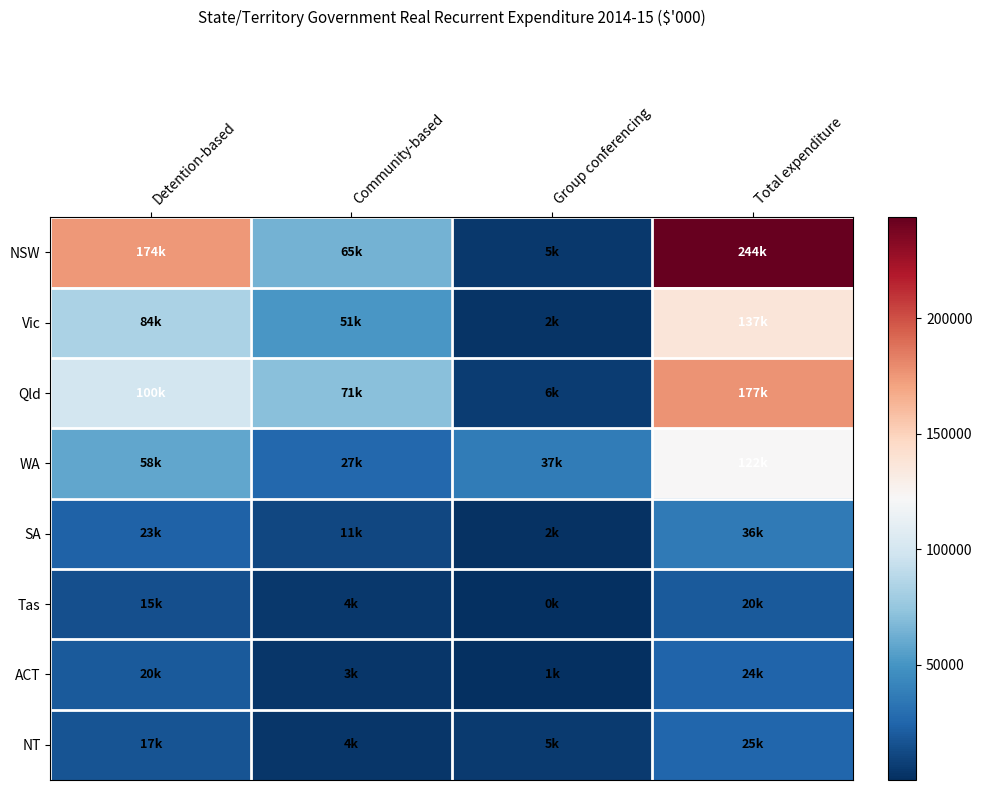

Reading right to left, extract all data points from this chart.

NSW: Total expenditure=243803	Group conferencing=4836	Community-based=64648	Detention-based=174319
Vic: Total expenditure=136954	Group conferencing=2172	Community-based=51057	Detention-based=83725
Qld: Total expenditure=176914	Group conferencing=5885	Community-based=71467	Detention-based=99562
WA: Total expenditure=122127	Group conferencing=37102	Community-based=26729	Detention-based=58295
SA: Total expenditure=36280	Group conferencing=1941	Community-based=10995	Detention-based=23344
Tas: Total expenditure=19556	Group conferencing=124	Community-based=4489	Detention-based=14943
ACT: Total expenditure=24158	Group conferencing=926	Community-based=3228	Detention-based=20004
NT: Total expenditure=25054	Group conferencing=5432	Community-based=3908	Detention-based=16714